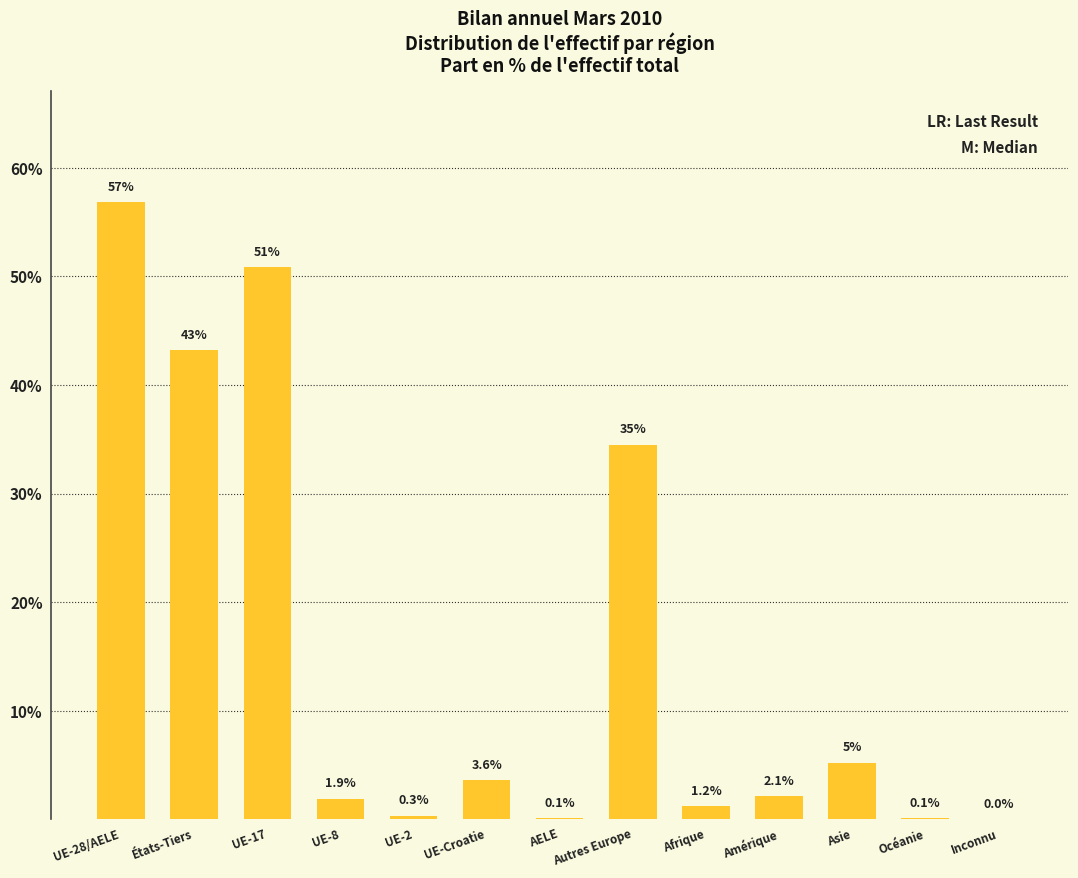

Count the number of data series in this chart.

1